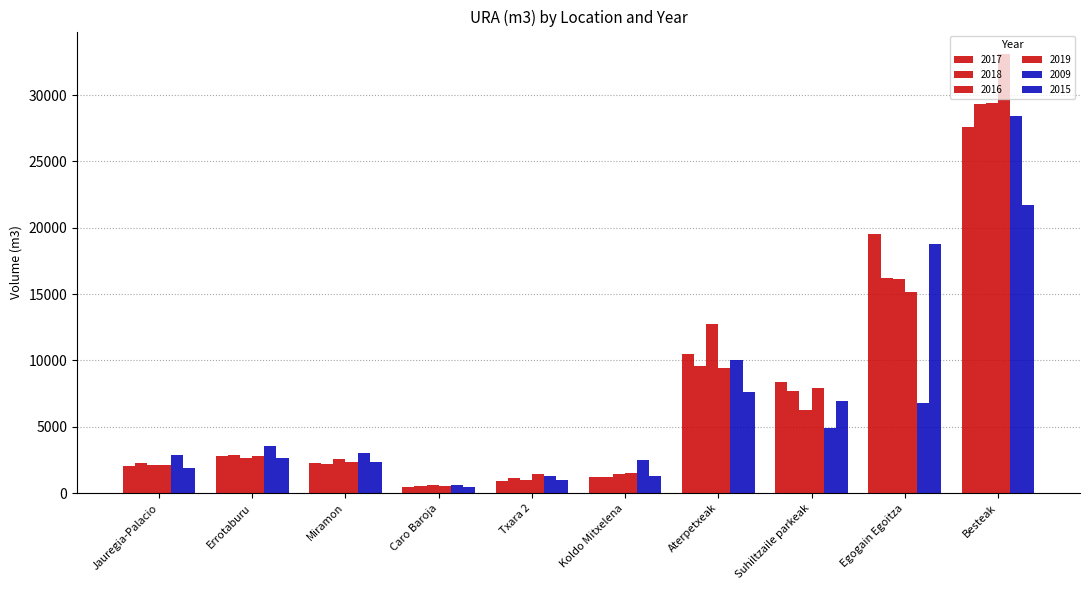

Are the bars grouped side by side (vs. stacked)?

Yes